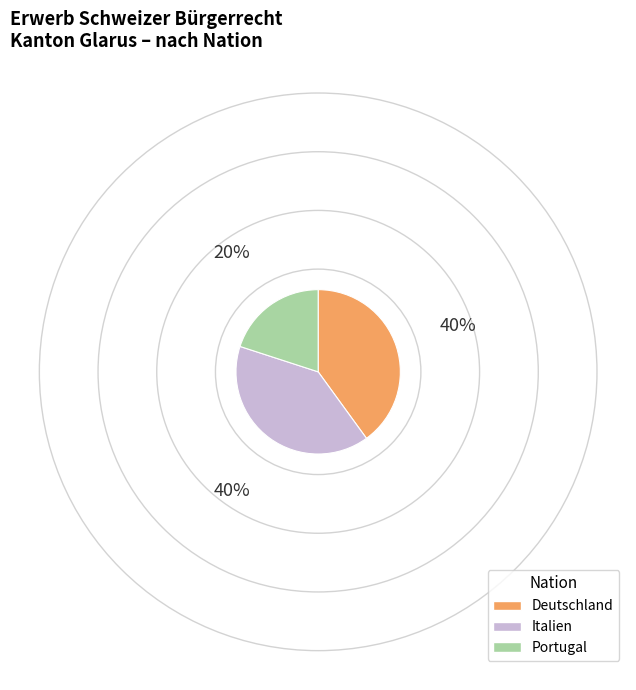

Is there any slice that represents more than half of the pie?

No